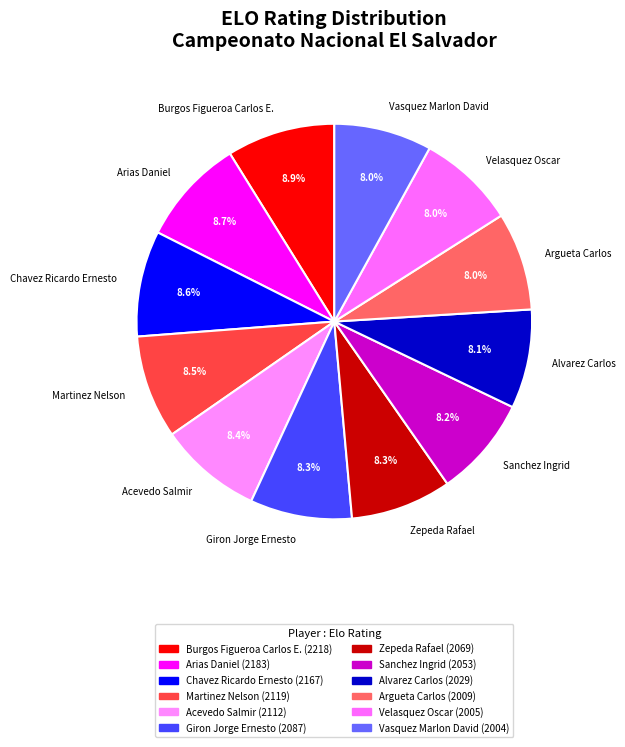

Between Arias Daniel and Alvarez Carlos, which is larger?

Arias Daniel